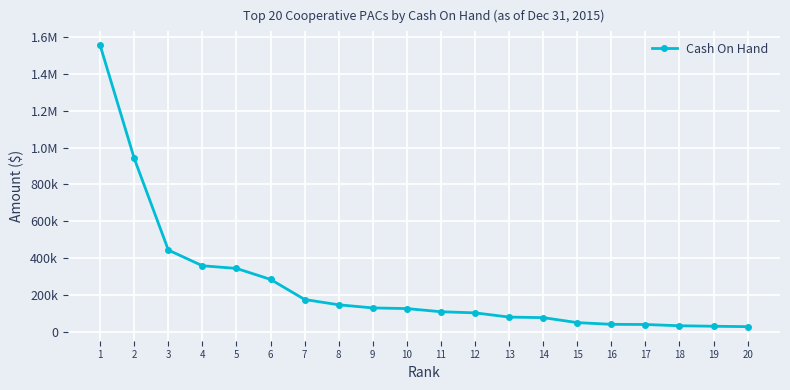

The chart shows a value of 31104.3 at 14. True or false?

False